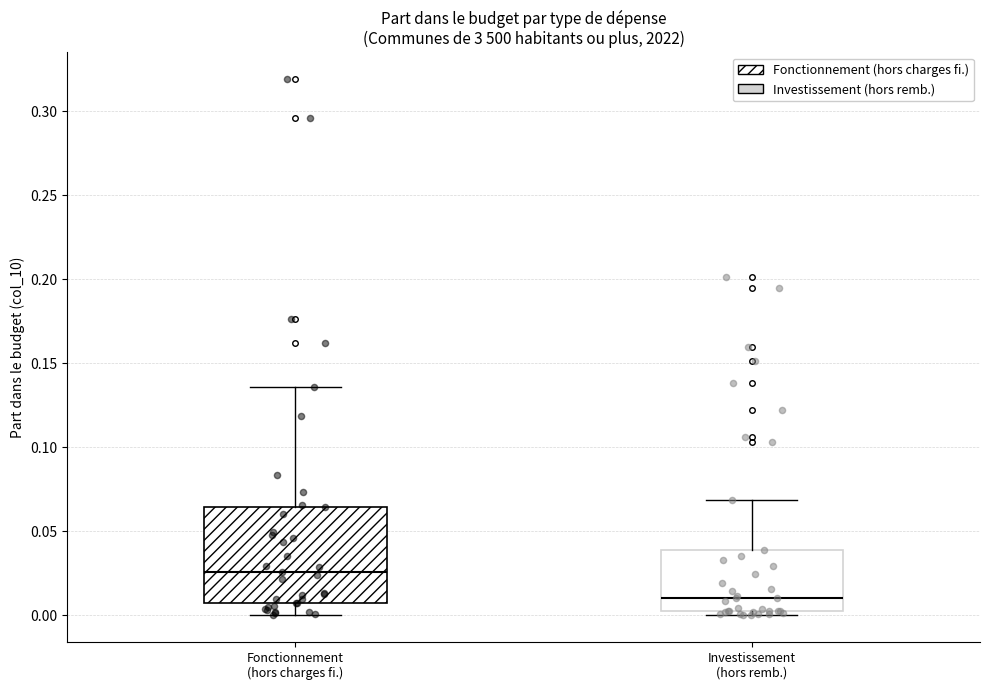

Which box is the tallest, from its lower edge to its upper edge?

Fonctionnement (hors charges fi.)